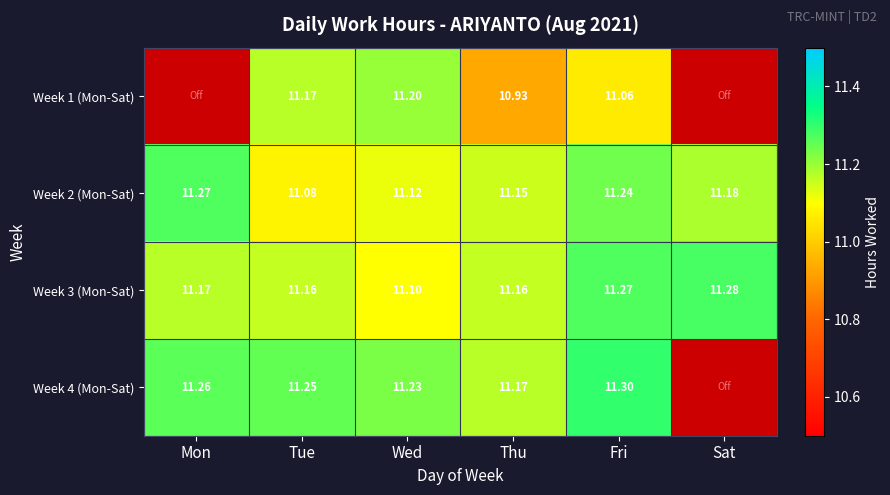

At which label does Week 3 (Mon-Sat) reach its minimum?

Wed